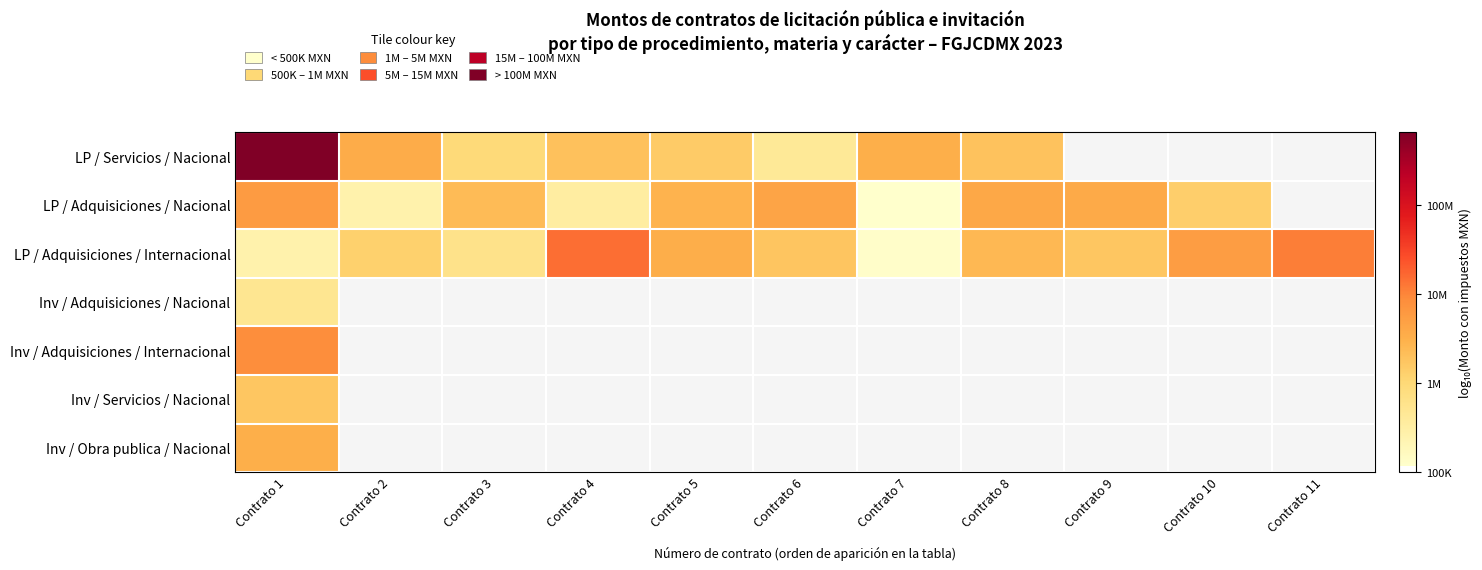

Is the value of Inv / Adquisiciones / Internacional at Contrato 11 greater than the value of LP / Adquisiciones / Nacional at Contrato 3?

No